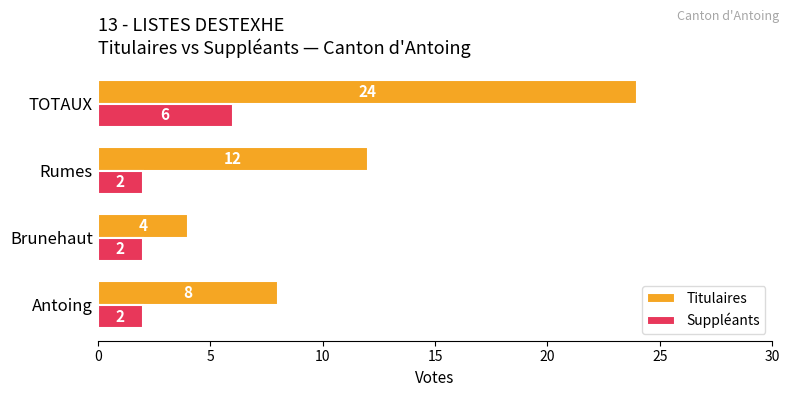

How many Titulaires values are between 8 and 24?

3